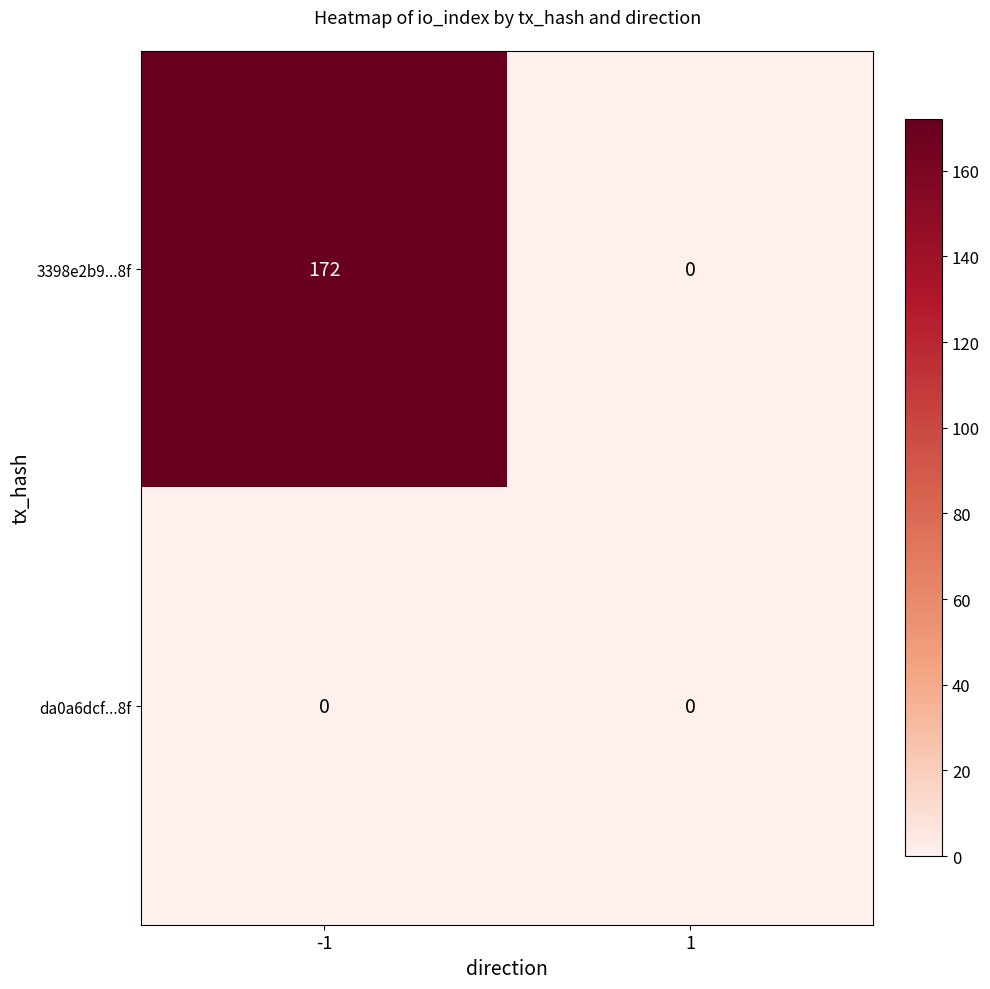

Which series changed the most between -1 and 1?

3398e2b9...8f